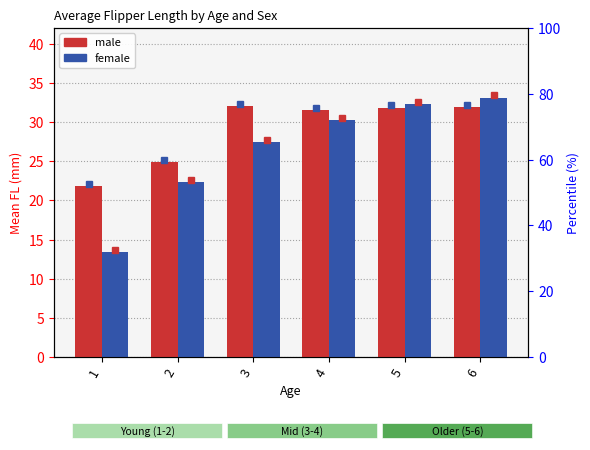

Reading right to left, list all the values displayed in this chart.

male: 6=31.9	5=31.8	4=31.5	3=32.0	2=24.9	1=21.8
female: 6=33.1	5=32.3	4=30.2	3=27.4	2=22.3	1=13.4